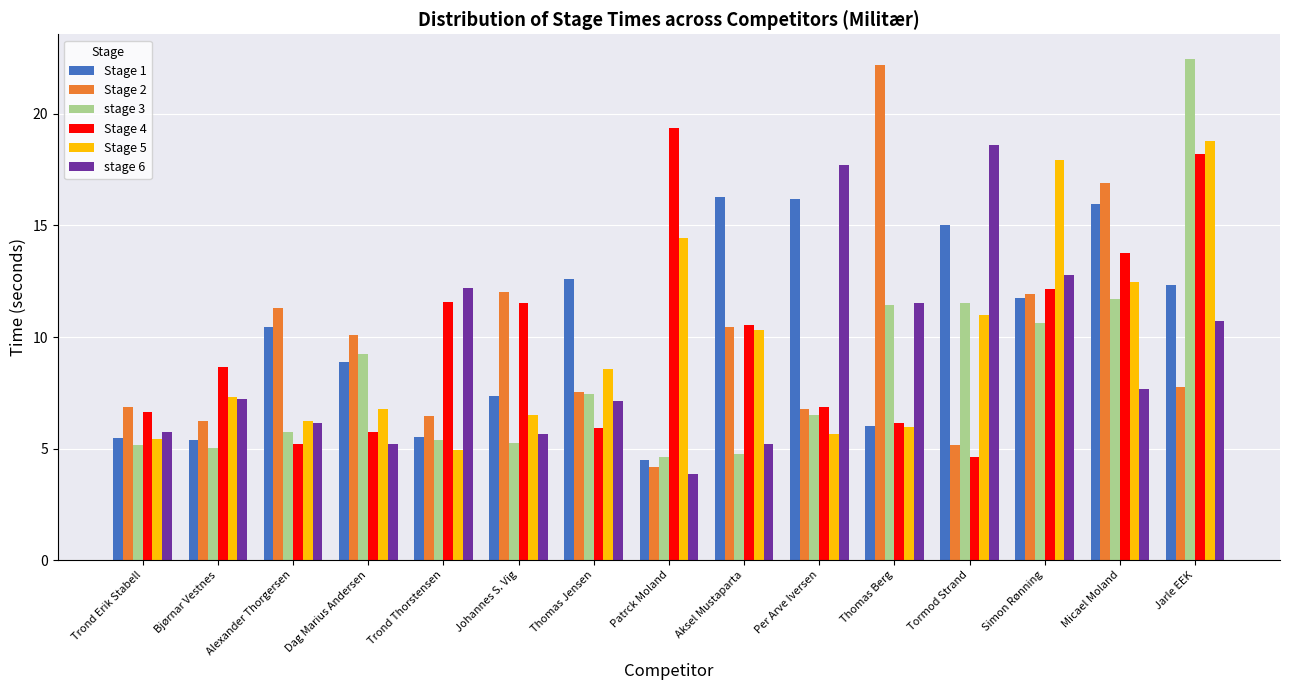

What is the label of the 1st bar from the right?

Jarle EEK